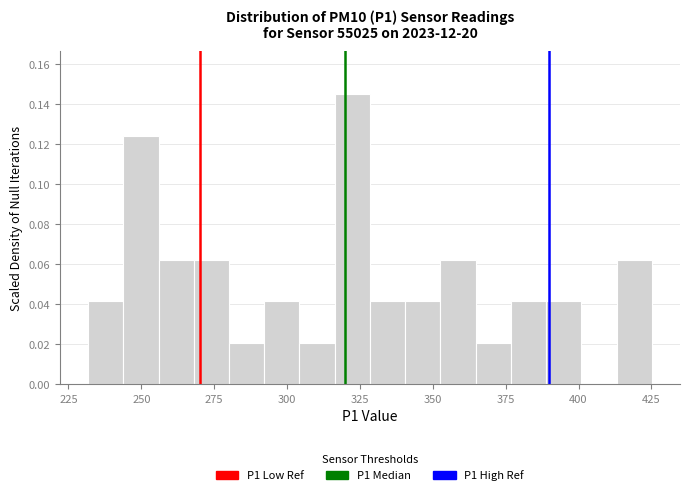

Read against the x-axis, roughly where is the centre of the tallest bar?

320